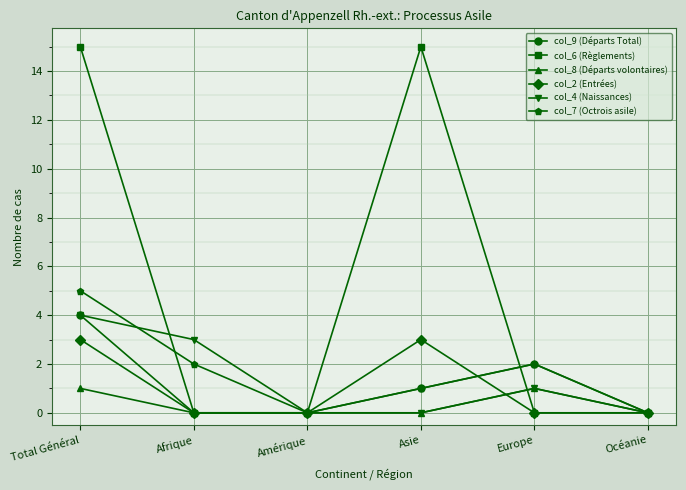

How many lines are shown in the chart?

6